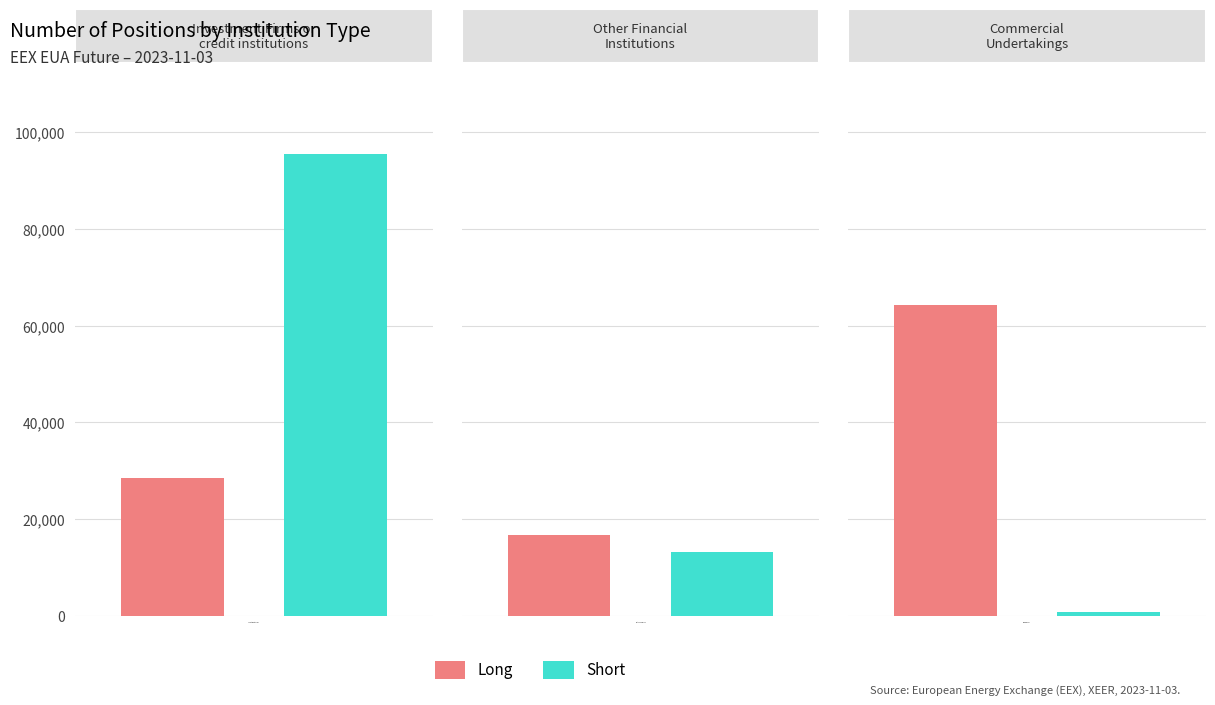

How many bars are there in total?

6